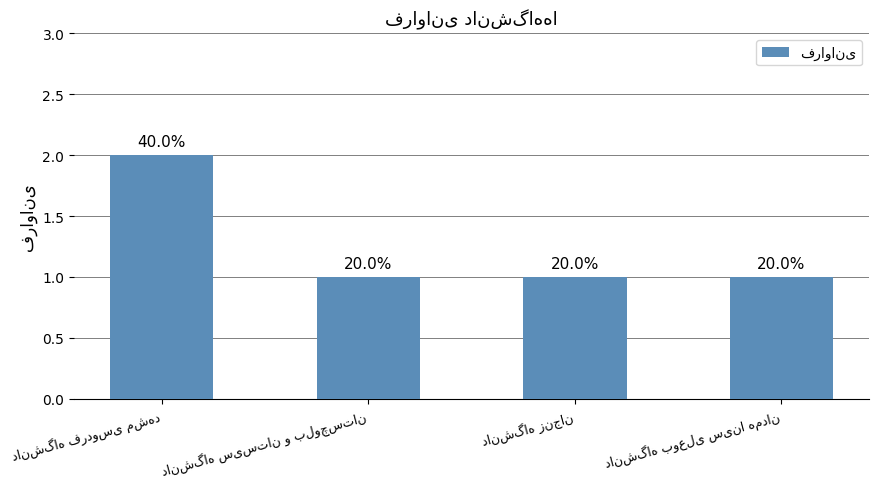

What is the ratio of the value at دانشگاه بوعلی سینا همدان to the value at دانشگاه زنجان?

1.0